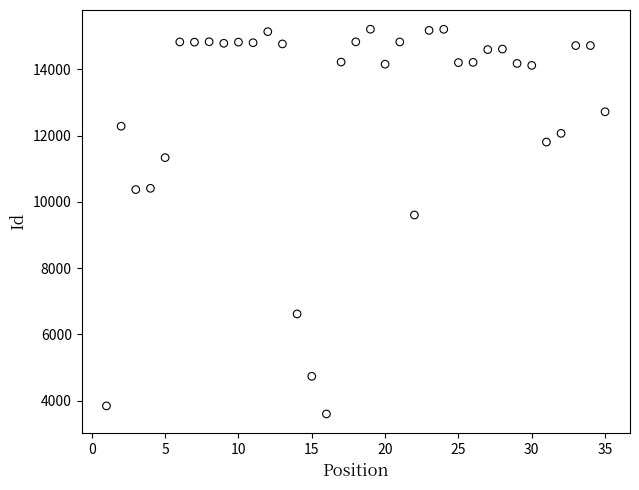

What Y value in the scatter plot is closest to 9402?

9601